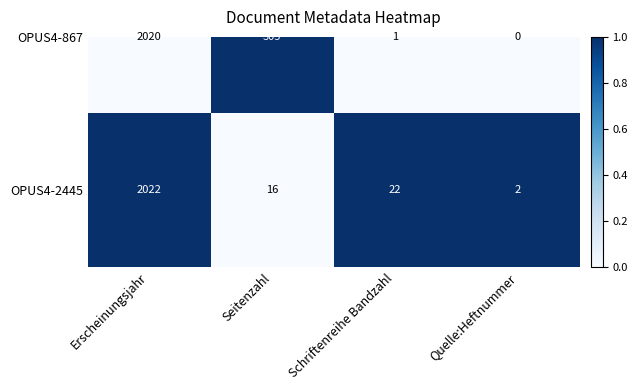

At how many categories does at least one series exceed 0?

4